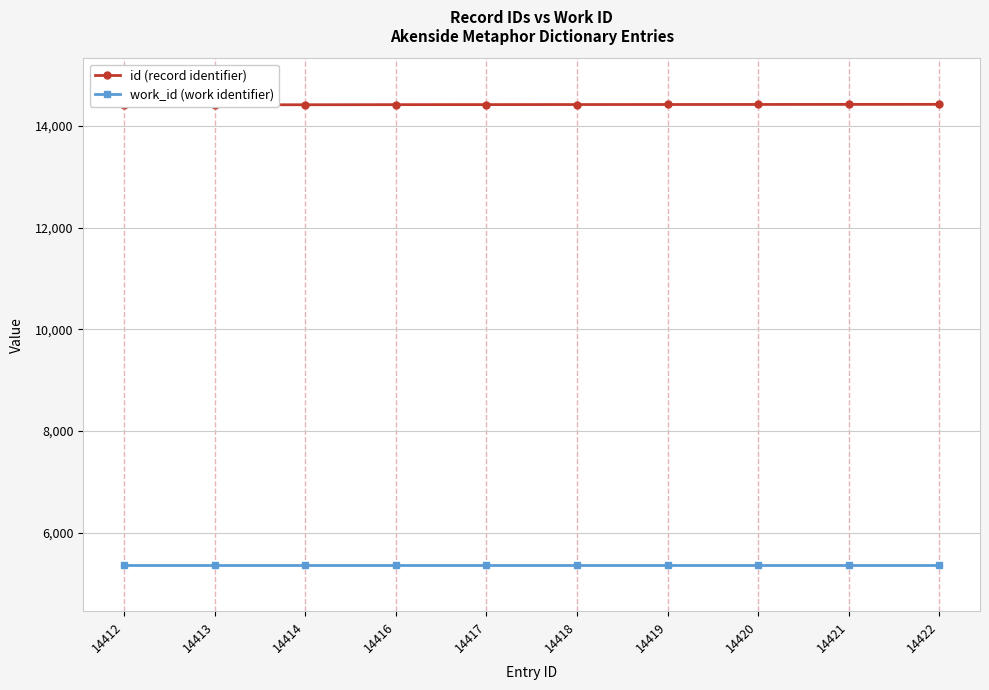

At which category does the chart reach its peak across all series?

14422